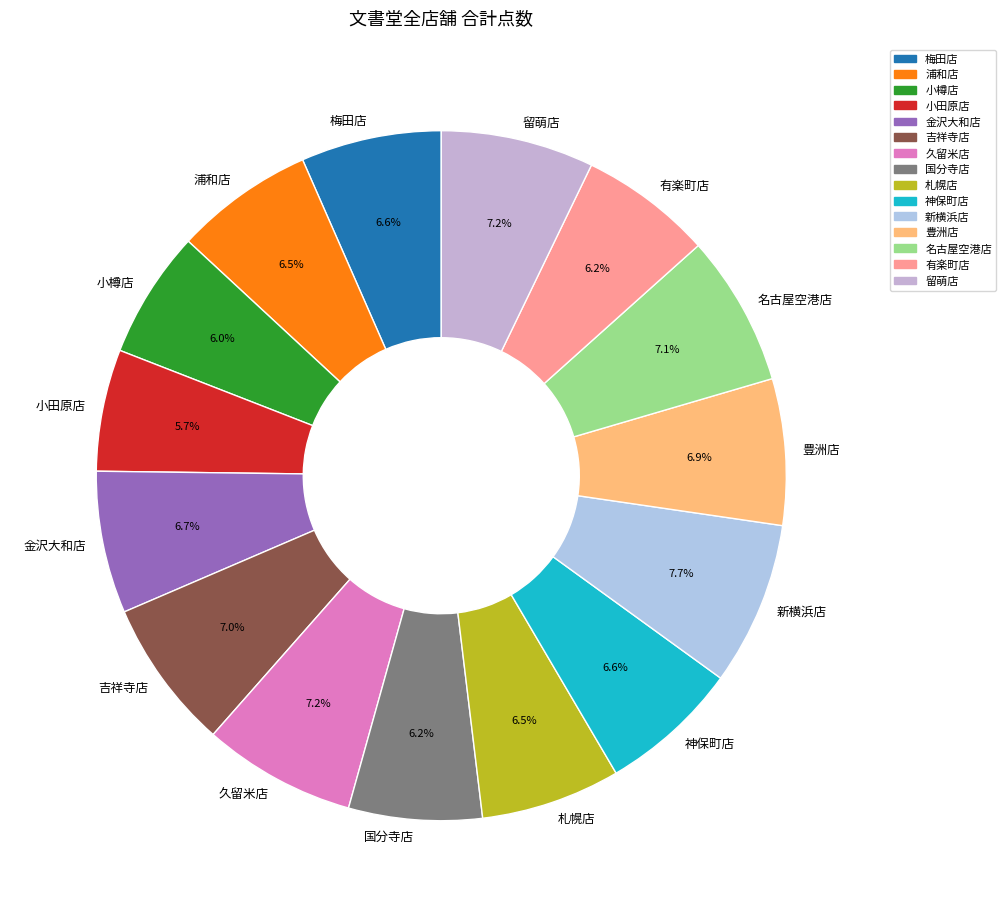

How many slices are in this pie chart?

15